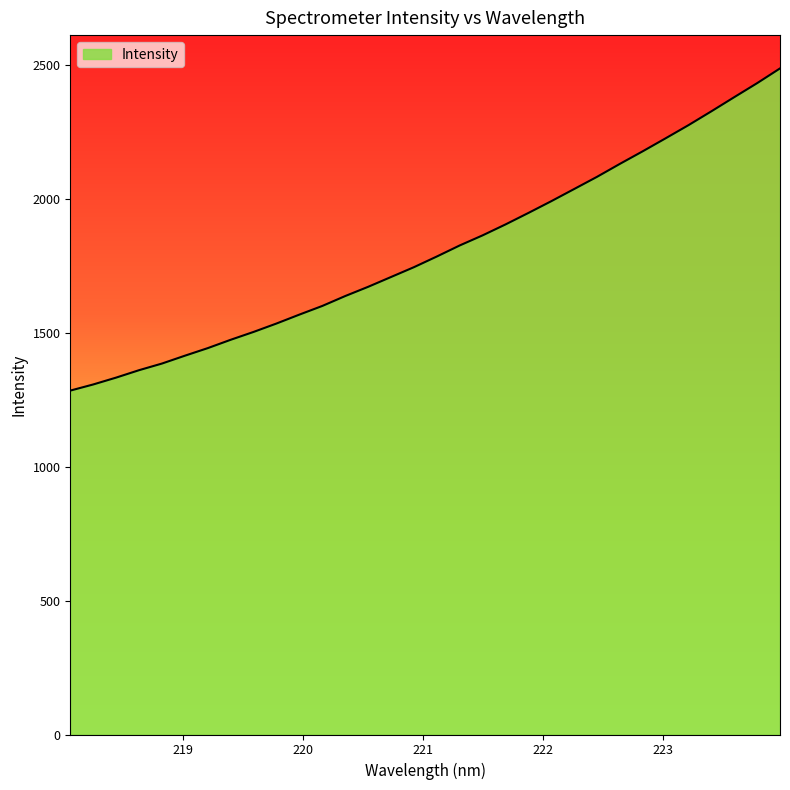

What is the greatest value displayed?

2486.4